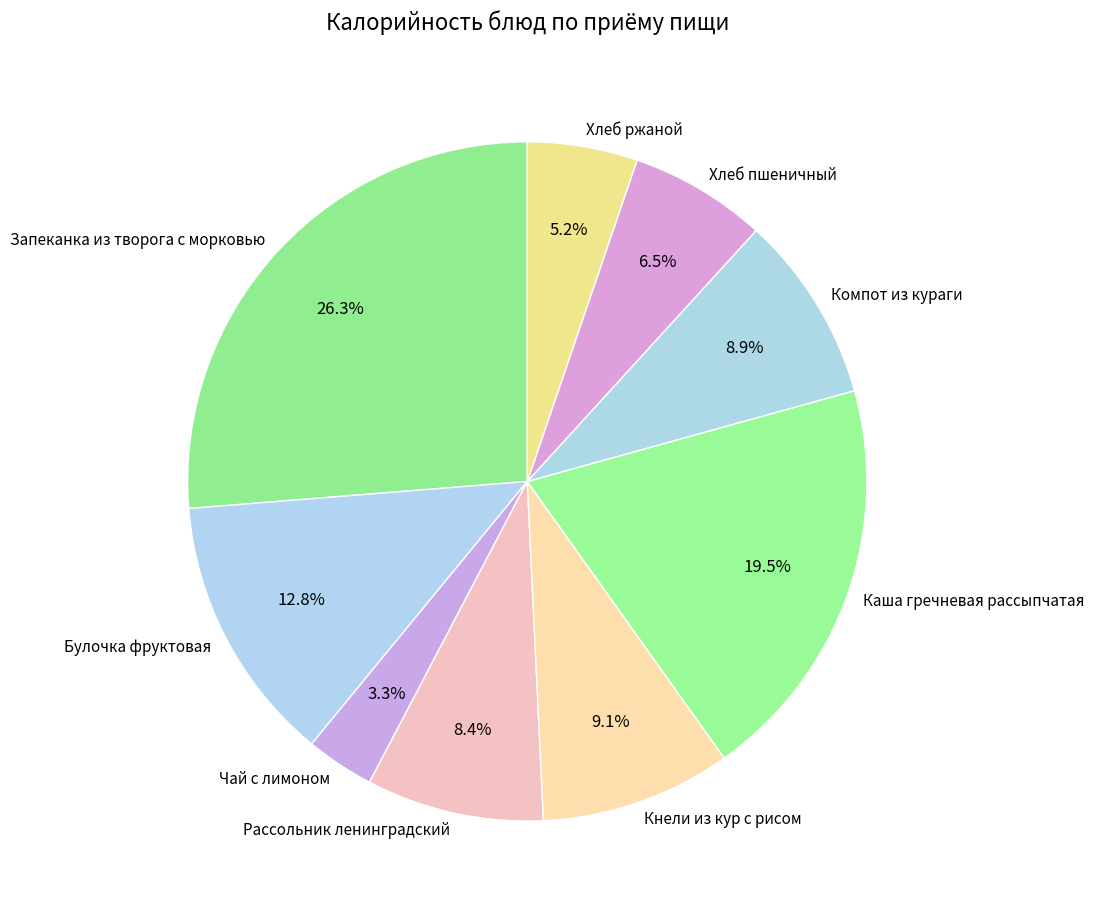

How many slices are in this pie chart?

9